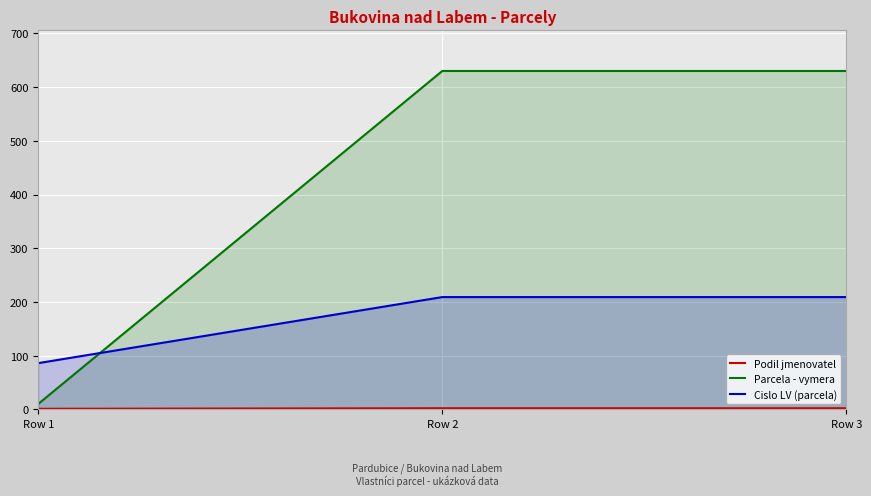

What is the total value across all series at Row 2?

841